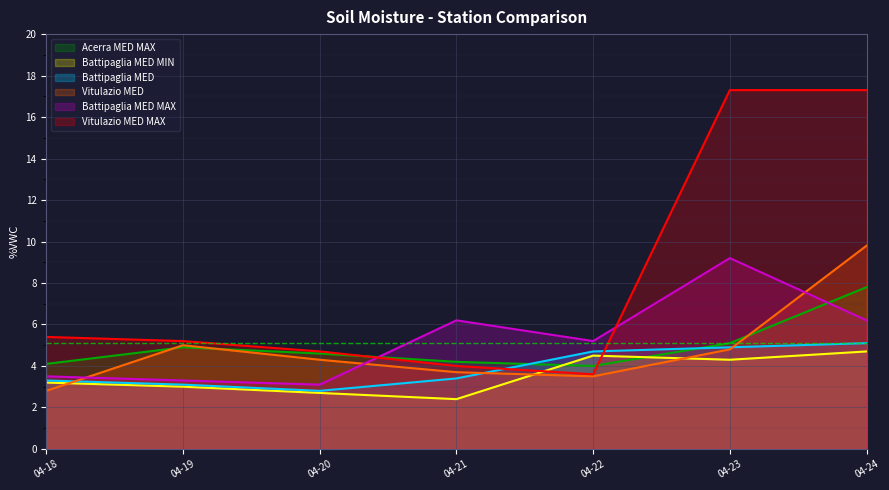

The Vitulazio MED series shows 1.4 at 04-22. True or false?

False